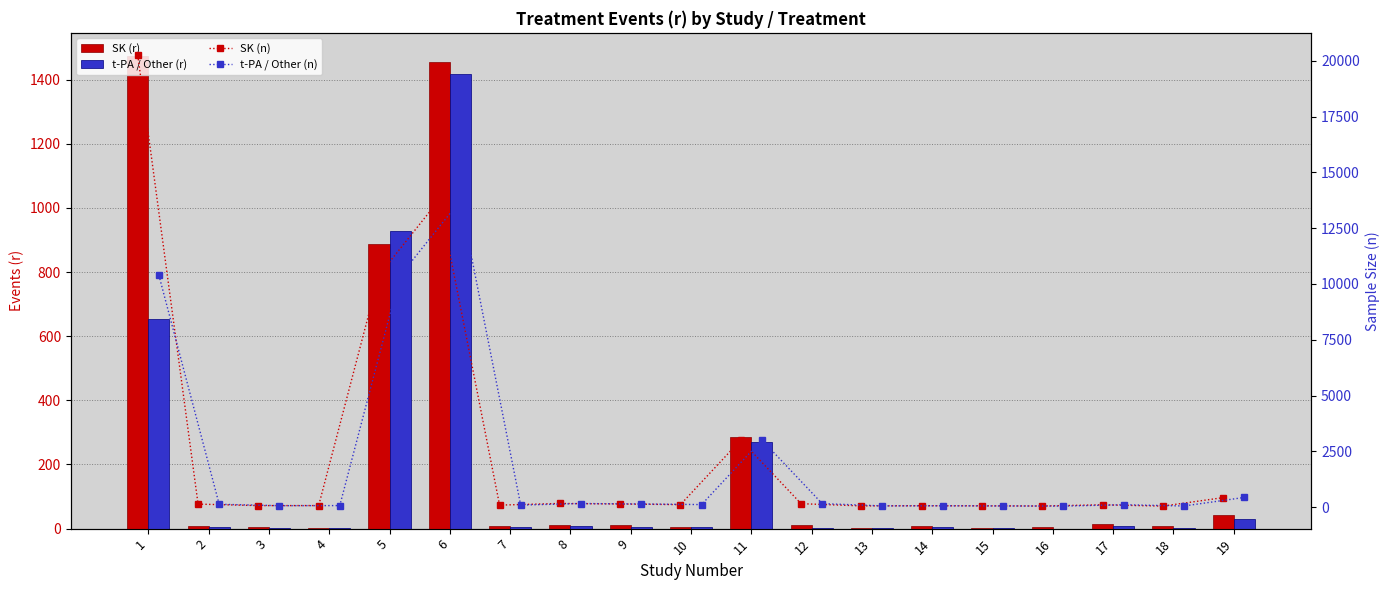

Rank the series at 15 from lowest to highest value.

SK (r), t-PA / Other (r), t-PA / Other (n), SK (n)